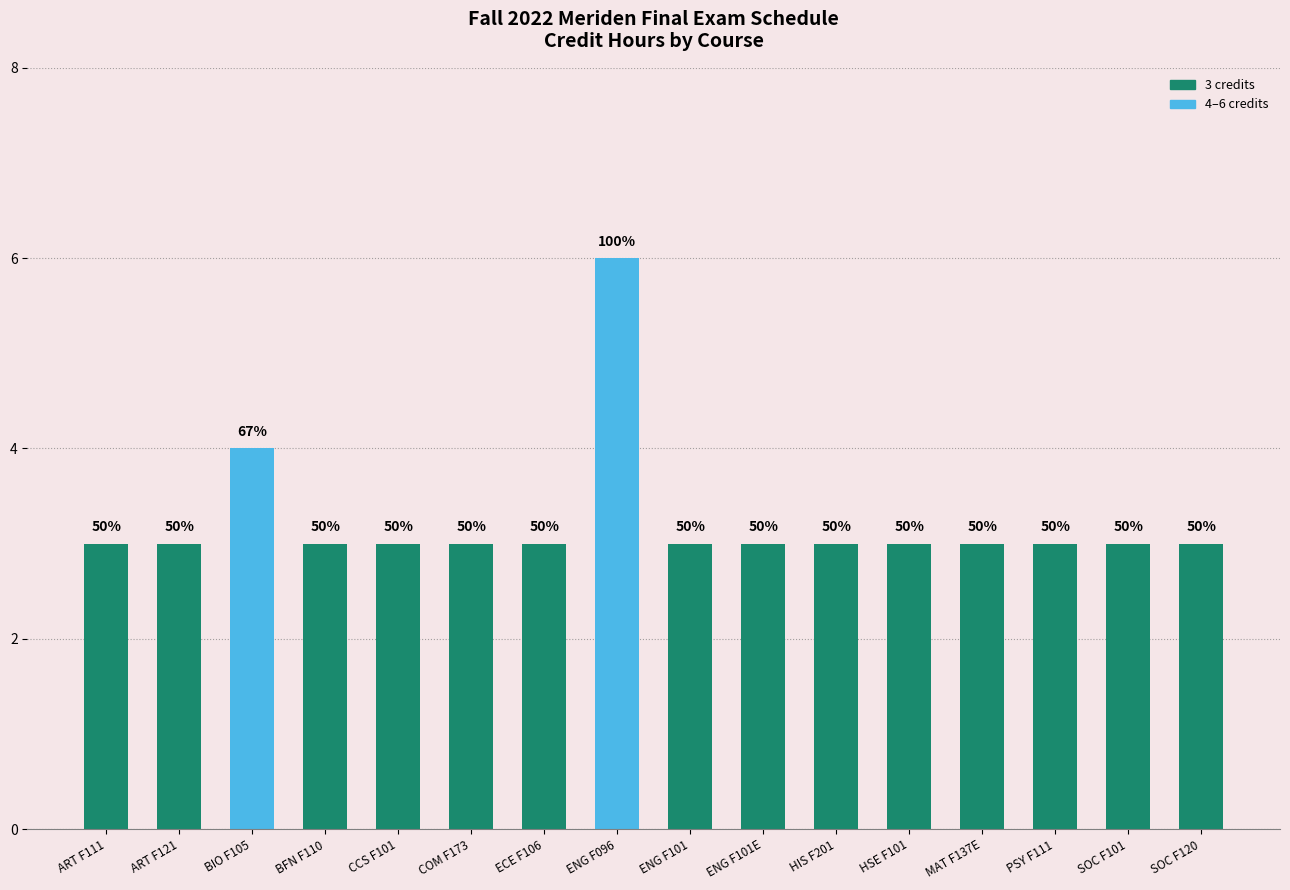

Are the bars horizontal?

No